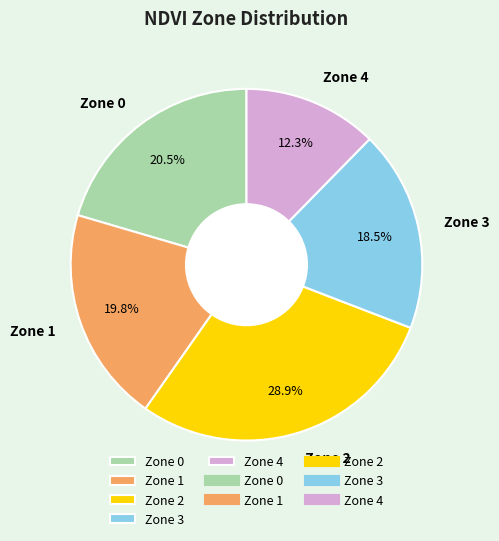

The Zone 2 slice represents 36% of the pie. True or false?

False